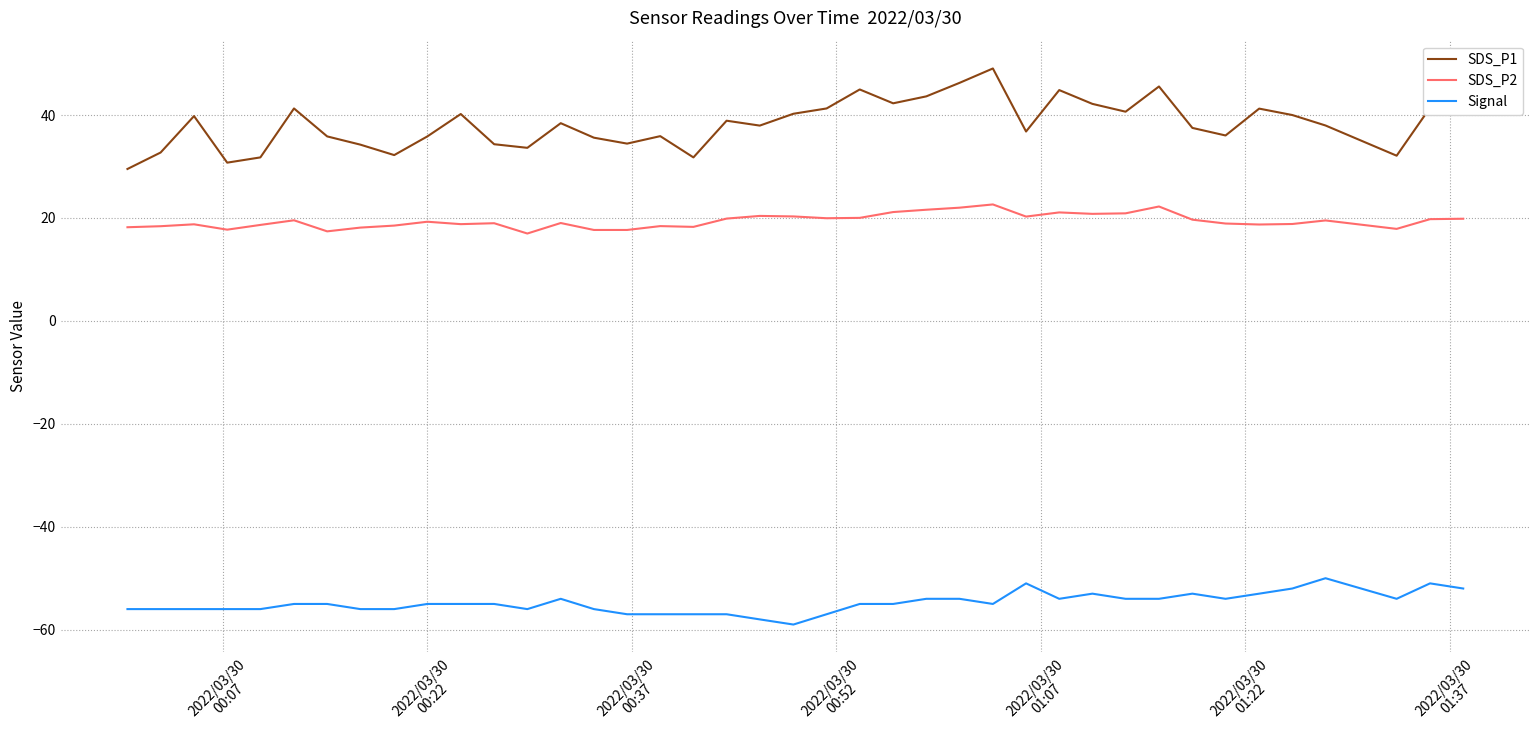

What is the lowest value of the Signal series?

-59.0